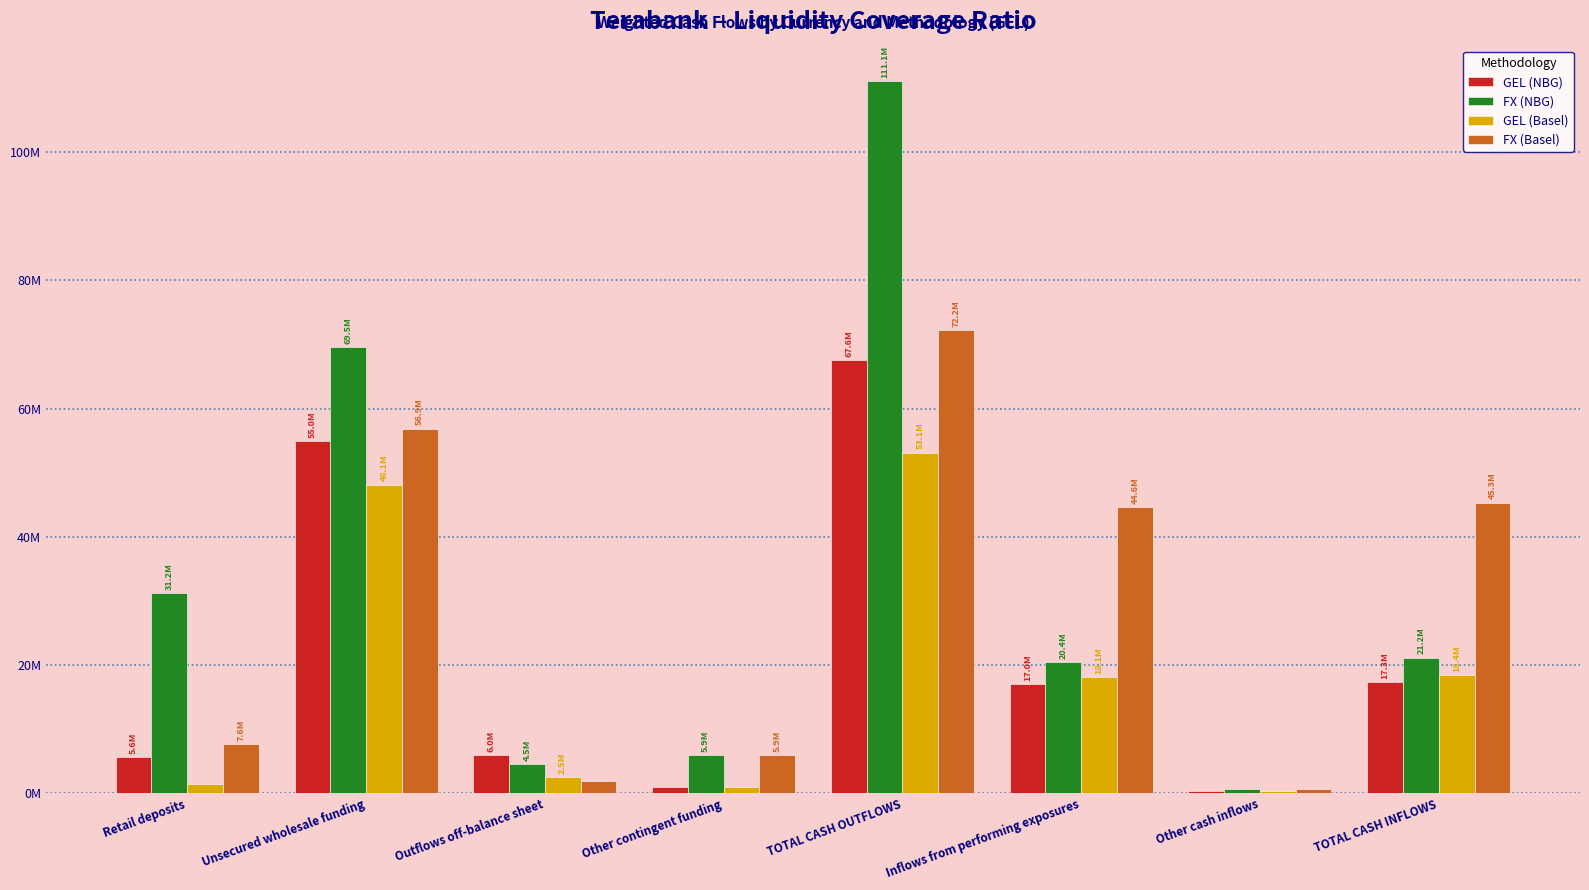

Which series has the largest range (max minus min)?

FX (NBG)